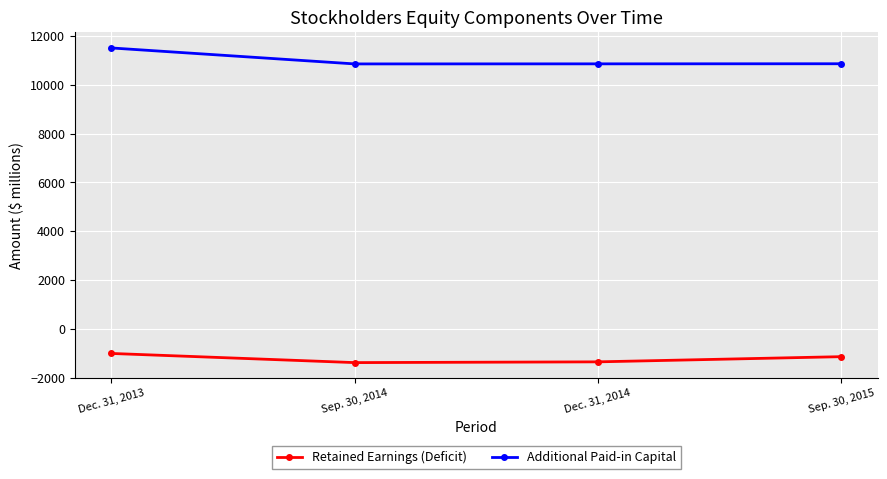

What is the difference between the maximum and second lowest values in the Additional Paid-in Capital series?

651